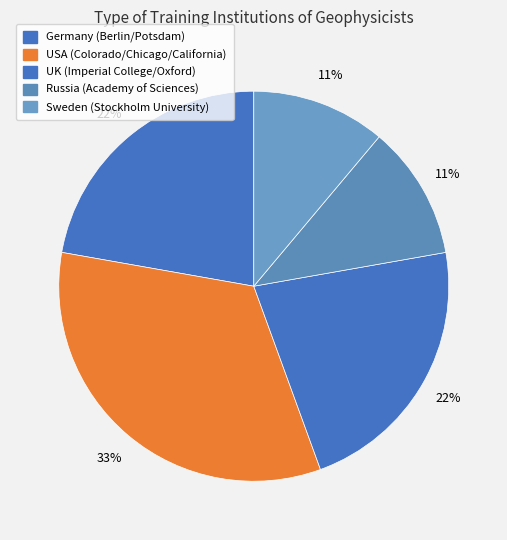

To the nearest percent, what is the difference between the Russia (Academy of Sciences) and Germany (Berlin/Potsdam) slice percentages?

11%